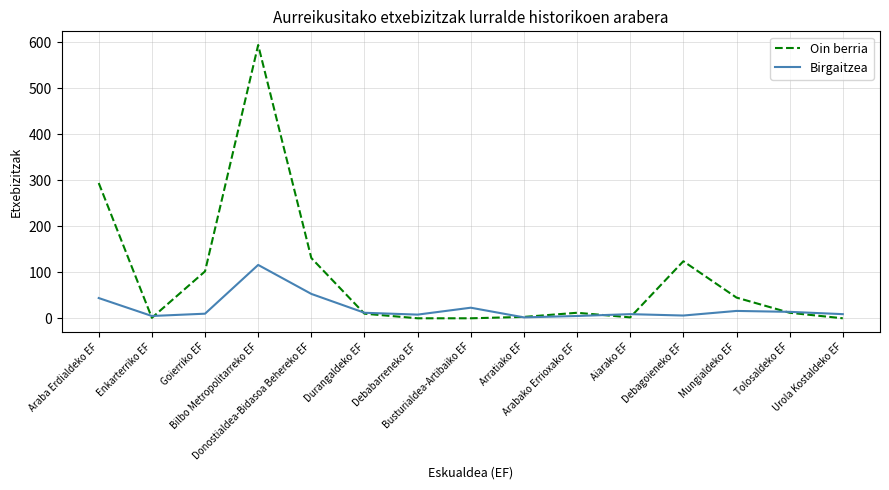

At which label is Oin berria closest to 297?

Araba Erdialdeko EF